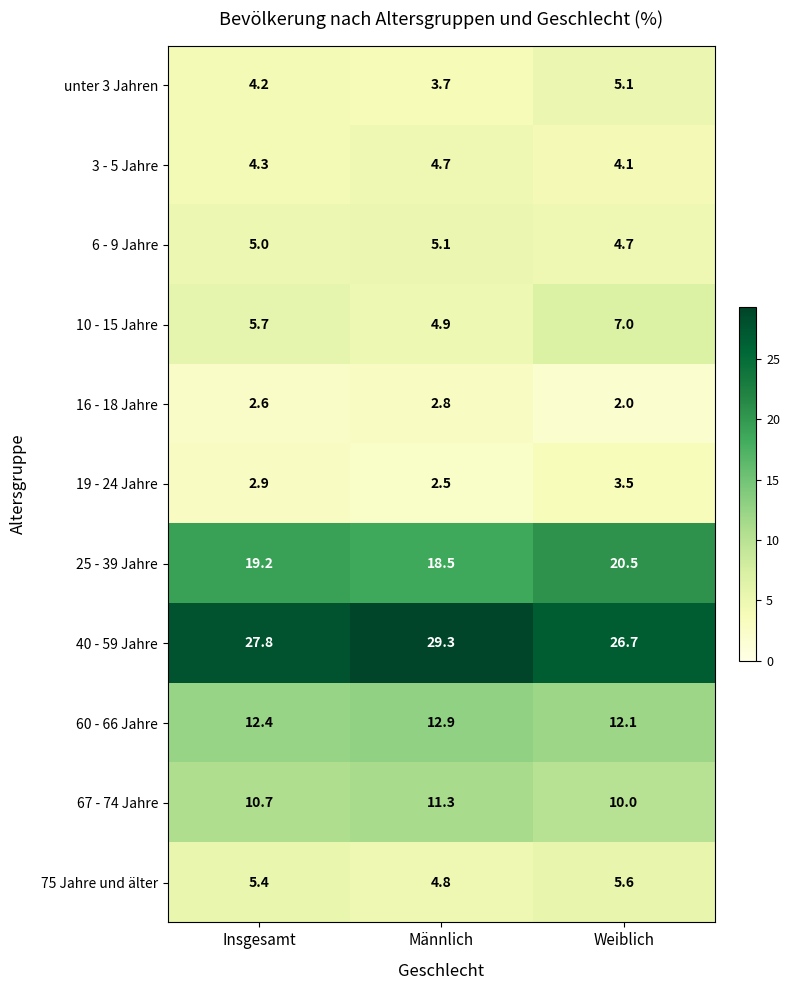

What value does the 25 - 39 Jahre series have at Männlich?

18.5